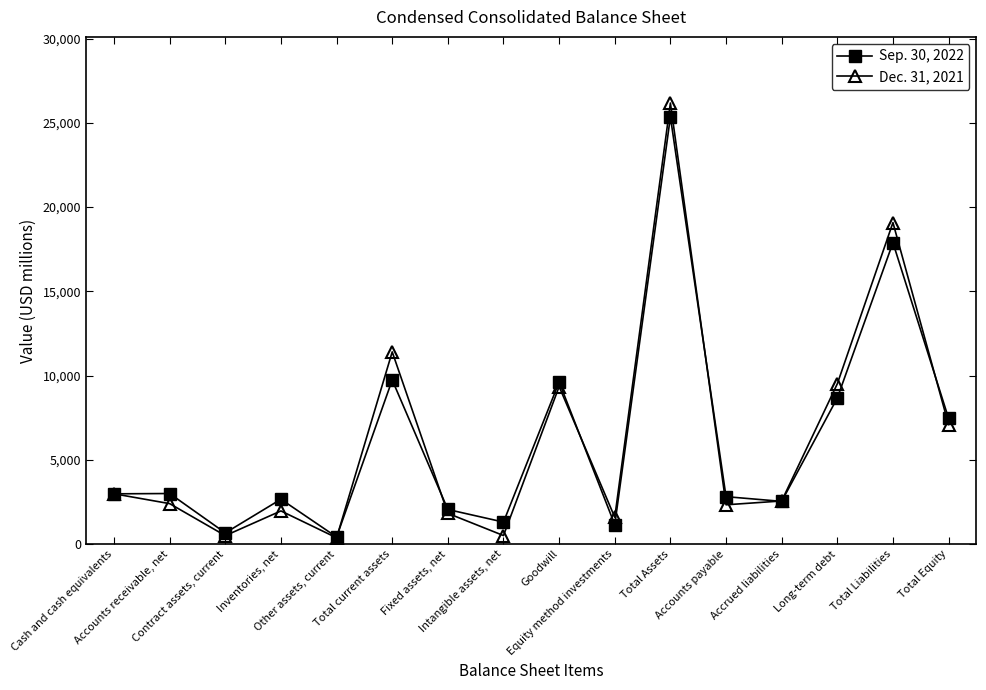

What is the spread (max minus min) of values at Long-term debt?

843